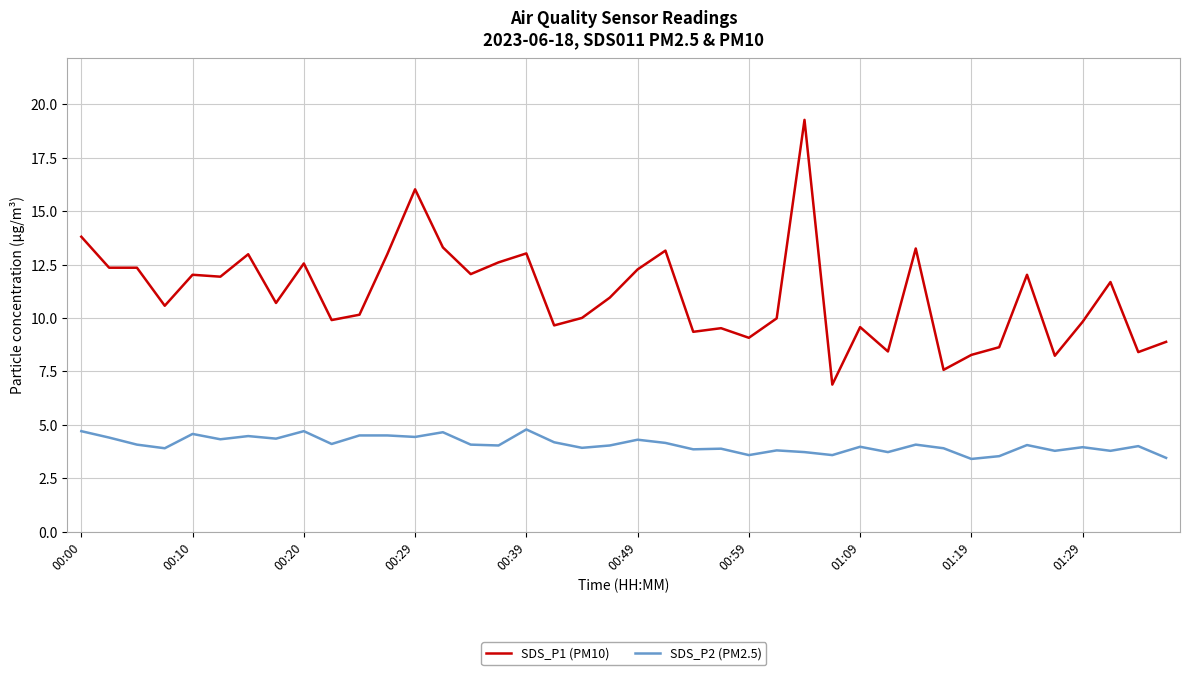

What is the minimum value shown in the chart?

3.4